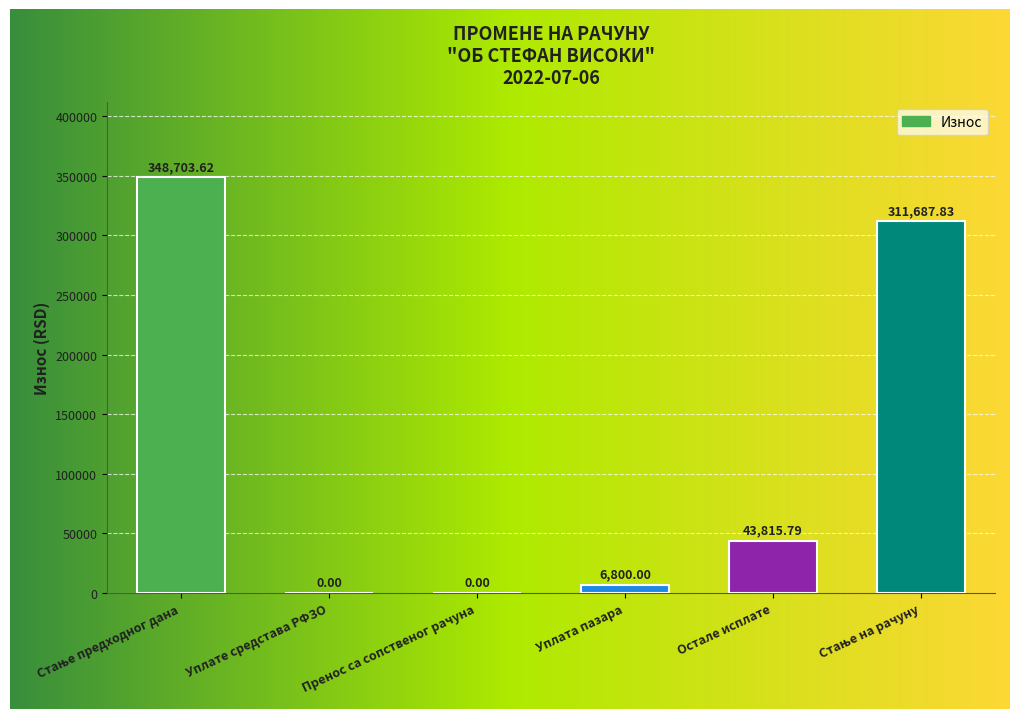

Where is the data nearest to the value 174351?

Остале исплате